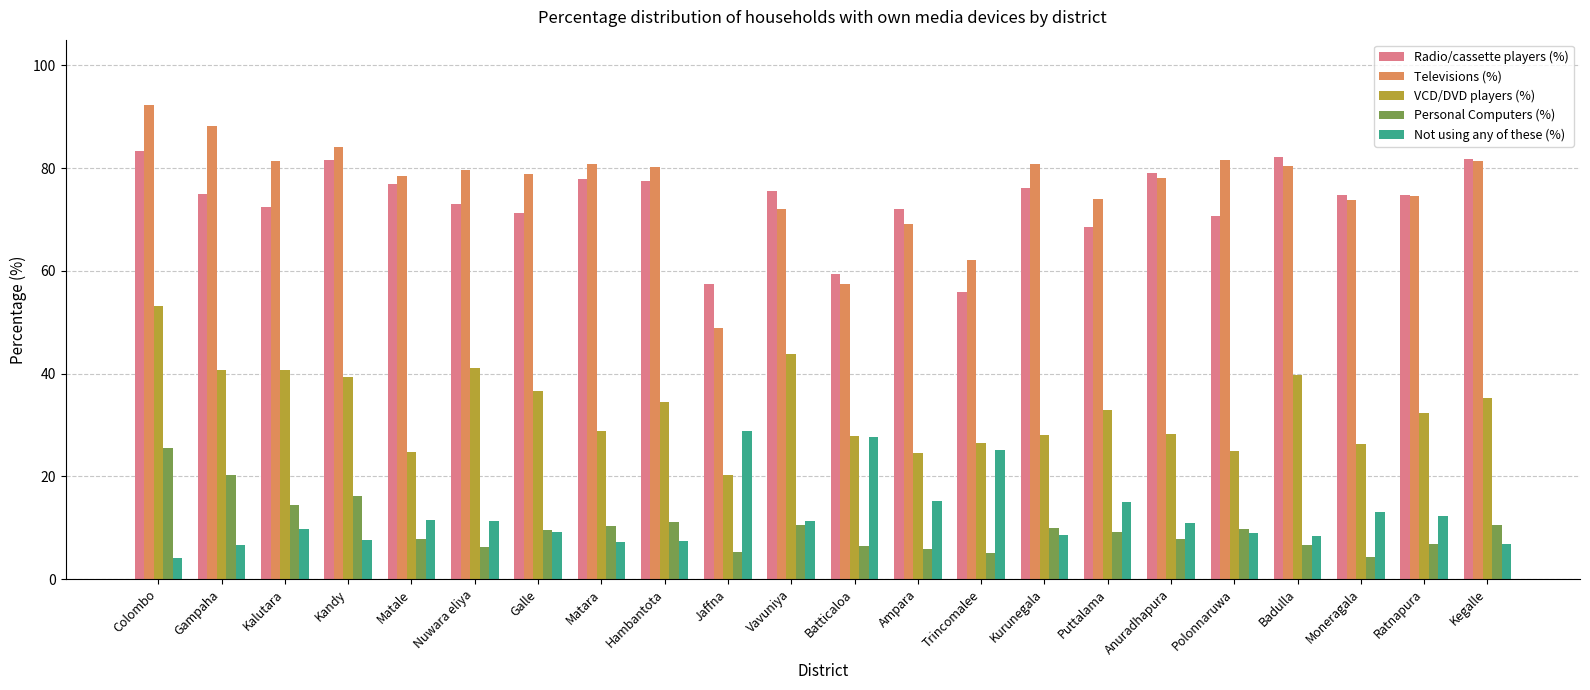

Count the number of categories in the chart.

22